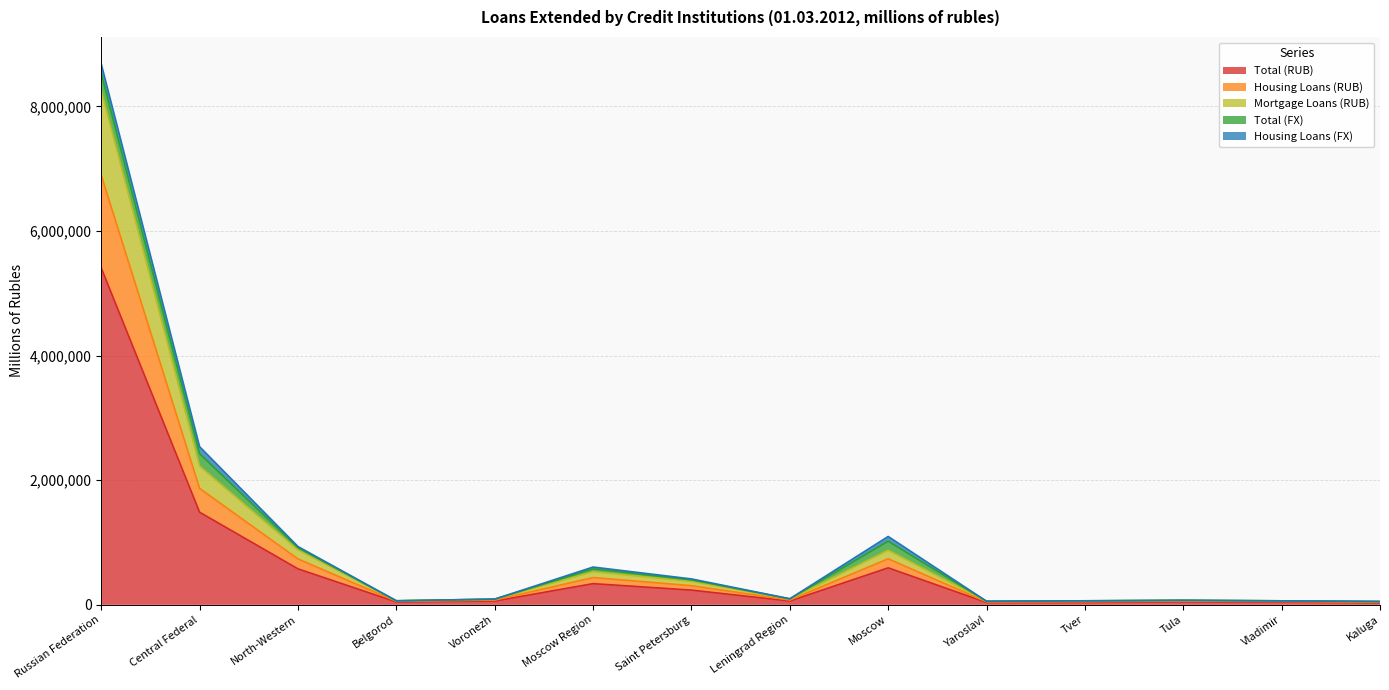

List the labels in order of Total (RUB) value, smallest first.

Kaluga, Yaroslavl, Tver, Vladimir, Belgorod, Tula, Voronezh, Leningrad Region, Saint Petersburg, Moscow Region, North-Western, Moscow, Central Federal, Russian Federation